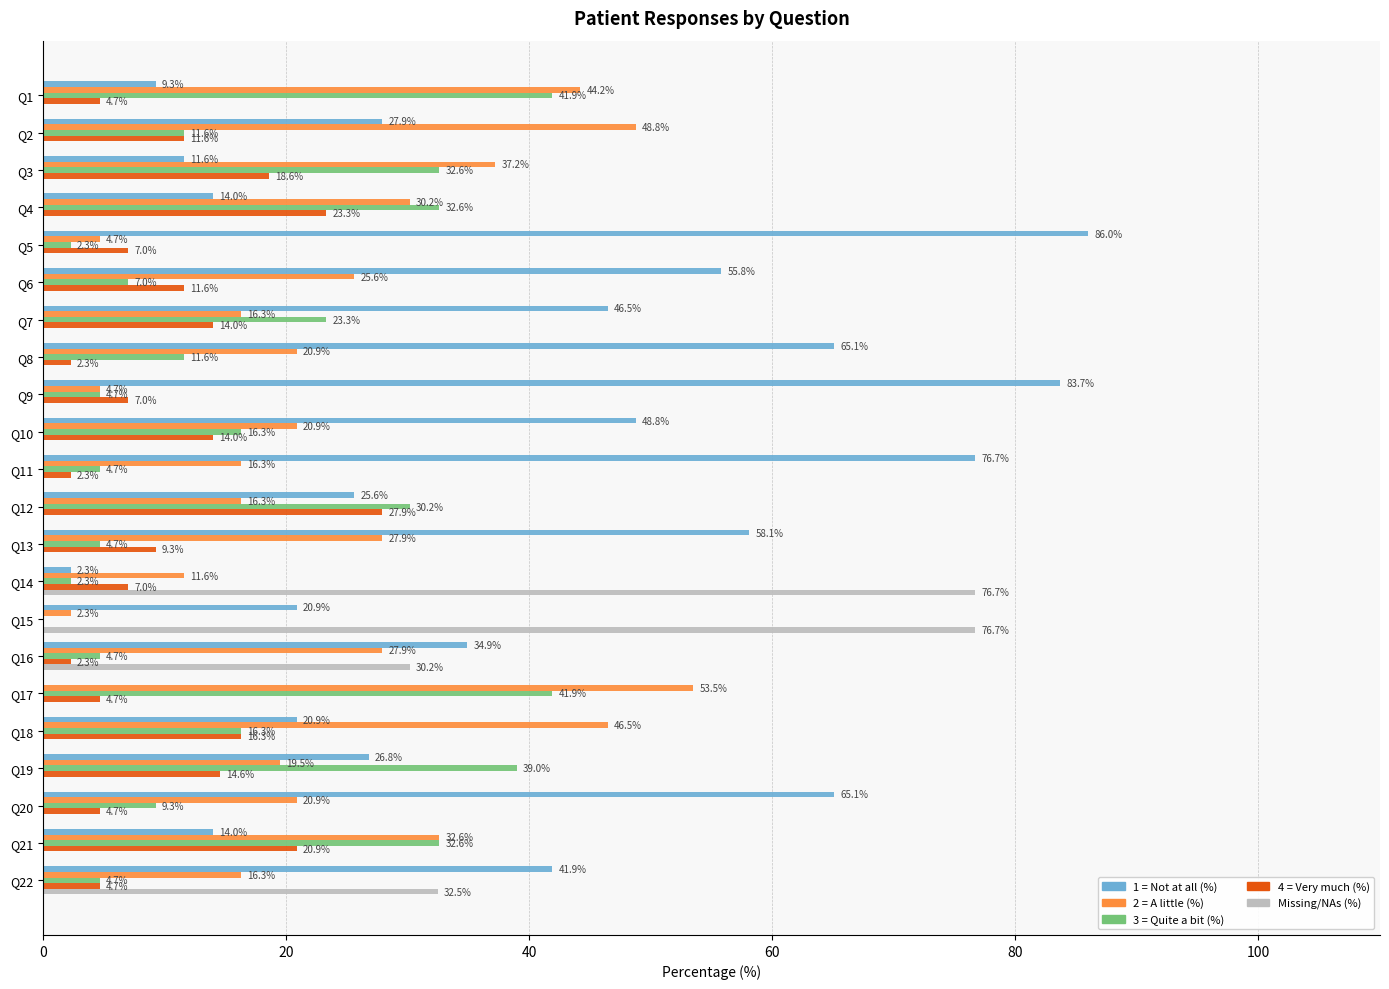

Which series changed the most between Q13 and Q17?

1 = Not at all (%)